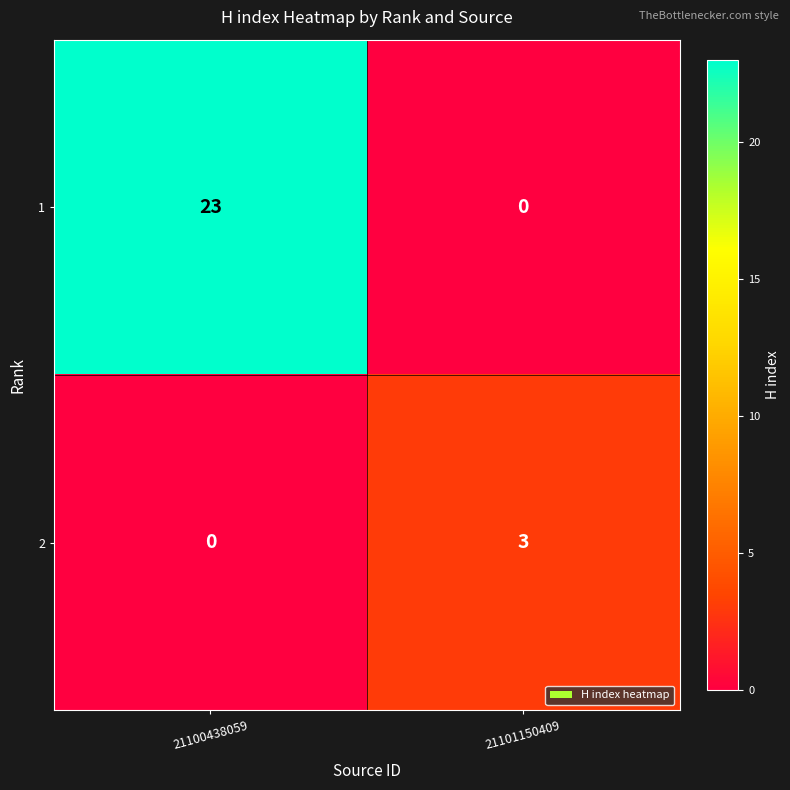

At how many categories does at least one series exceed 5?

1